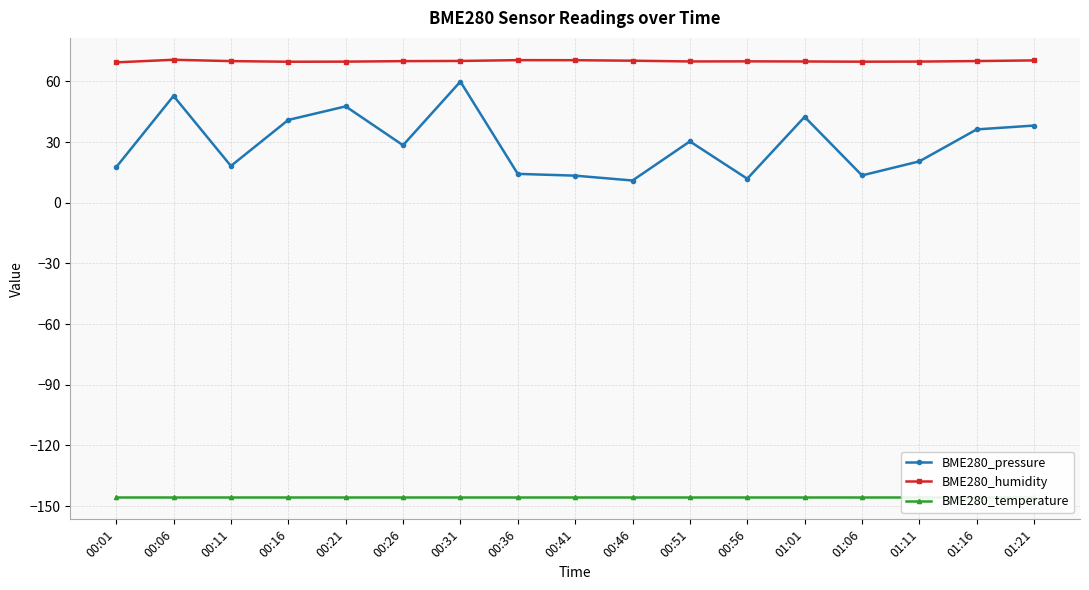

Count the number of data series in this chart.

3